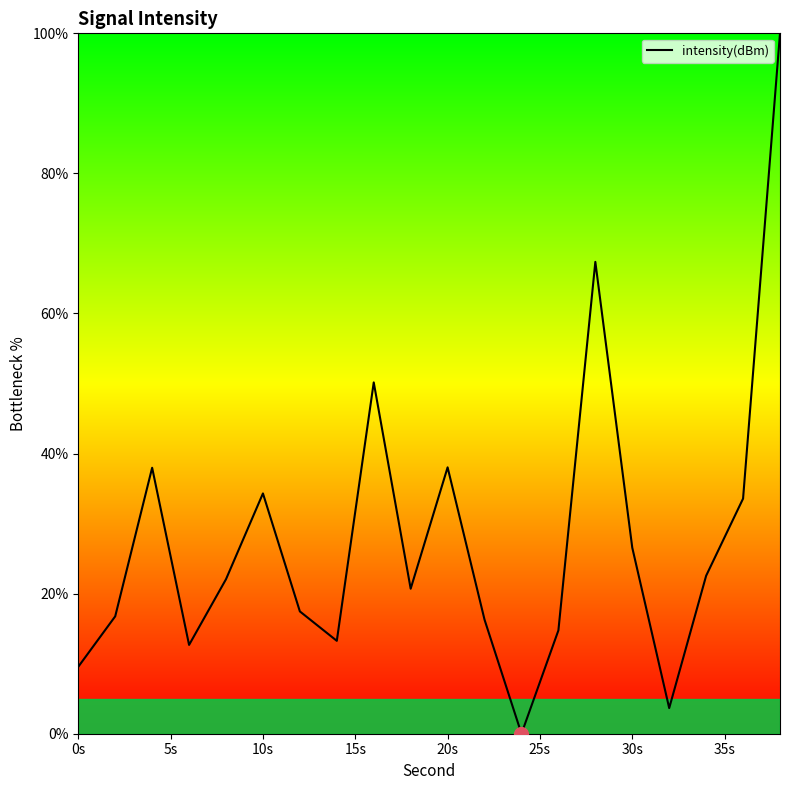

How many distinct data groups are displayed?

1